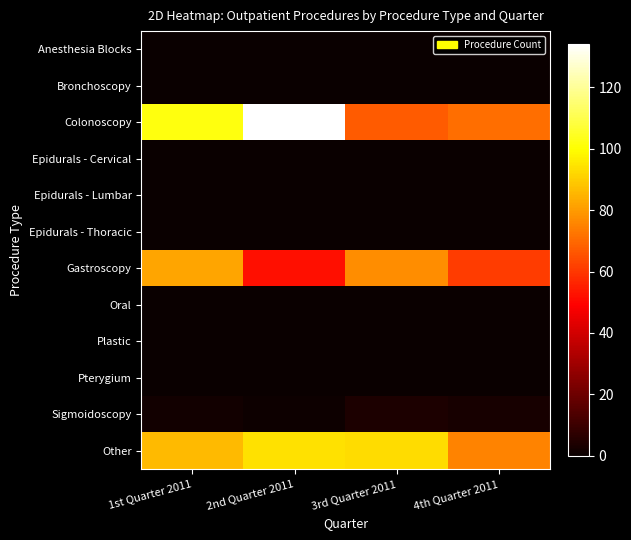

What is the maximum value shown in the chart?

134